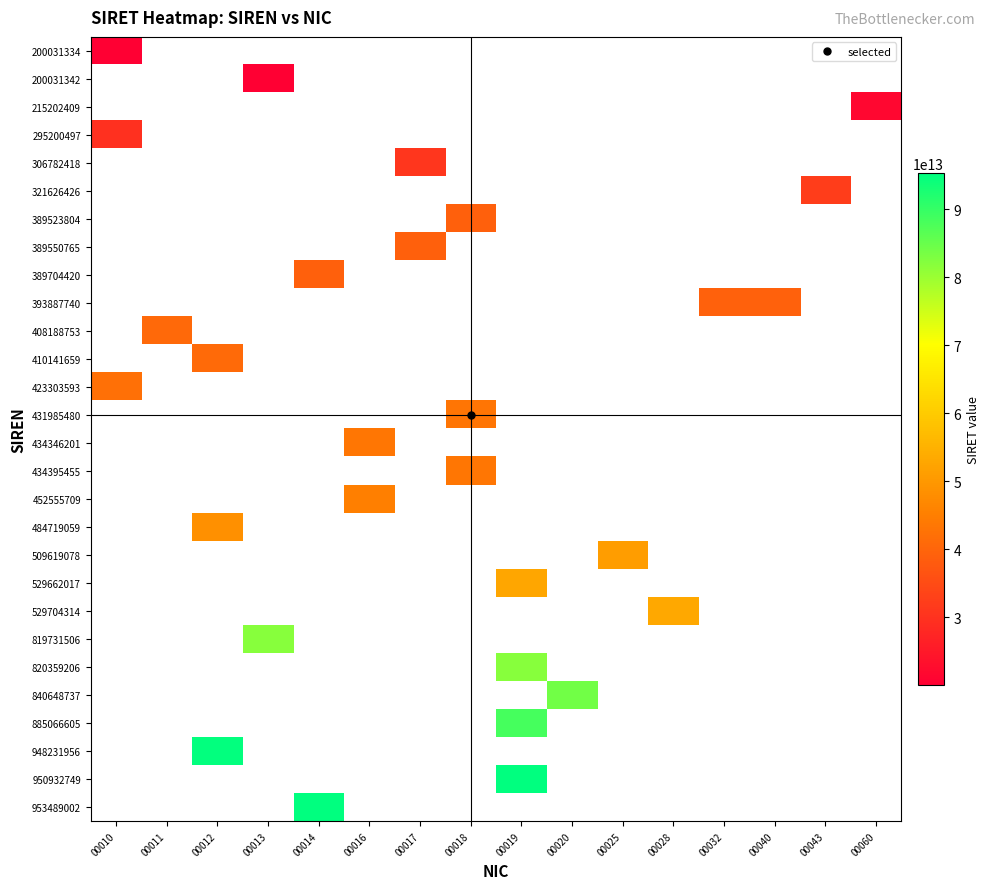

How many distinct data groups are displayed?

28